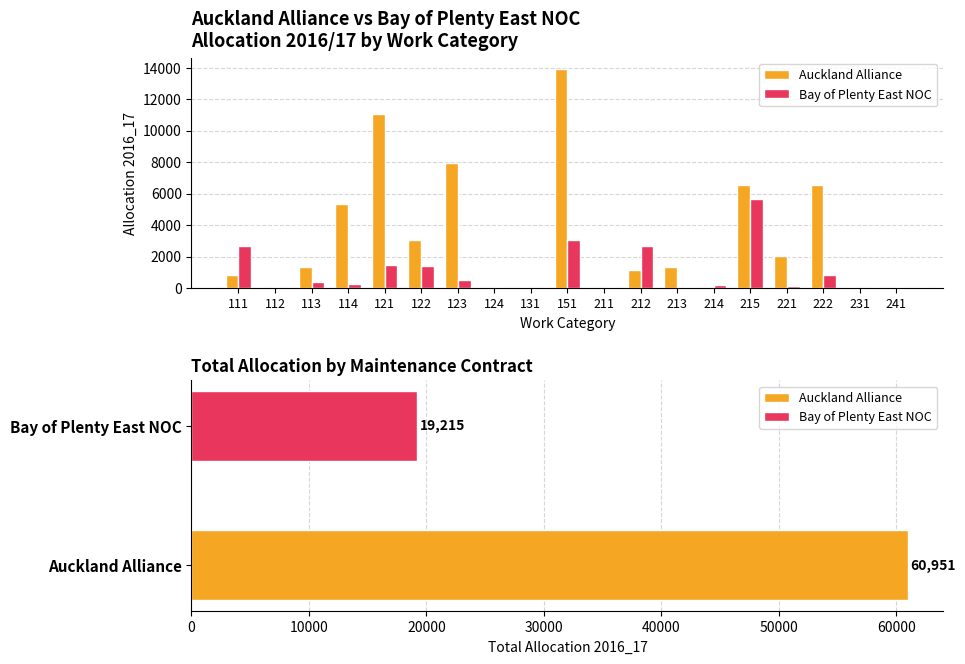

Reading left to right, list all the values displayed in this chart.

Auckland Alliance: 111=804.0	112=0.0	113=1333.8	114=5325.5	121=11028.7	122=3032.7	123=7963.6	124=0.0	131=0.0	151=13931.6	211=0.0	212=1119.7	213=1347.0	214=0.0	215=6539.5	221=2012.4	222=6512.3	231=0.0	241=0.0
Bay of Plenty East NOC: 111=2657.0	112=0.0	113=391.5	114=233.4	121=1460.1	122=1375.3	123=485.4	124=0.0	131=0.0	151=3078.2	211=0.0	212=2678.0	213=53.0	214=220.2	215=5630.0	221=134.2	222=819.1	231=0.0	241=0.0